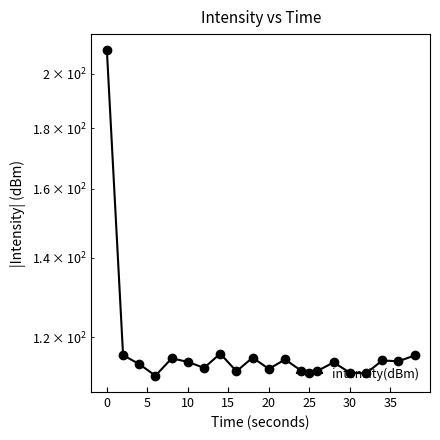

How many distinct data groups are displayed?

1